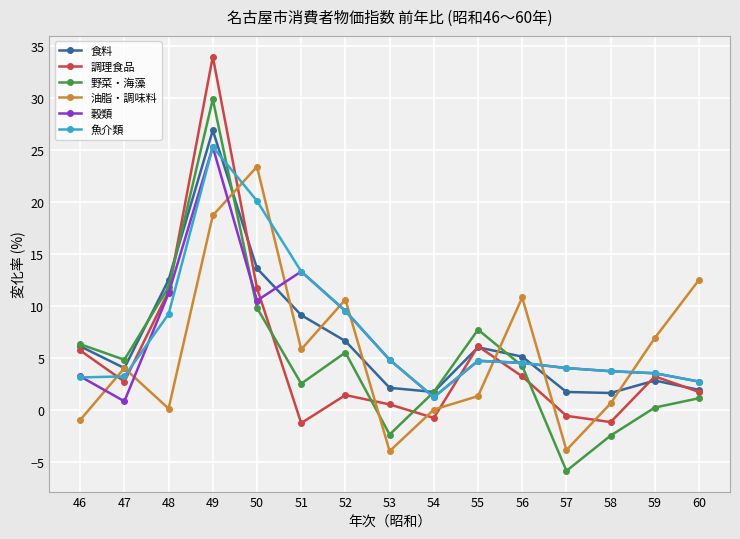

Is the value of 野菜・海藻 at 53 greater than the value of 油脂・調味料 at 55?

No